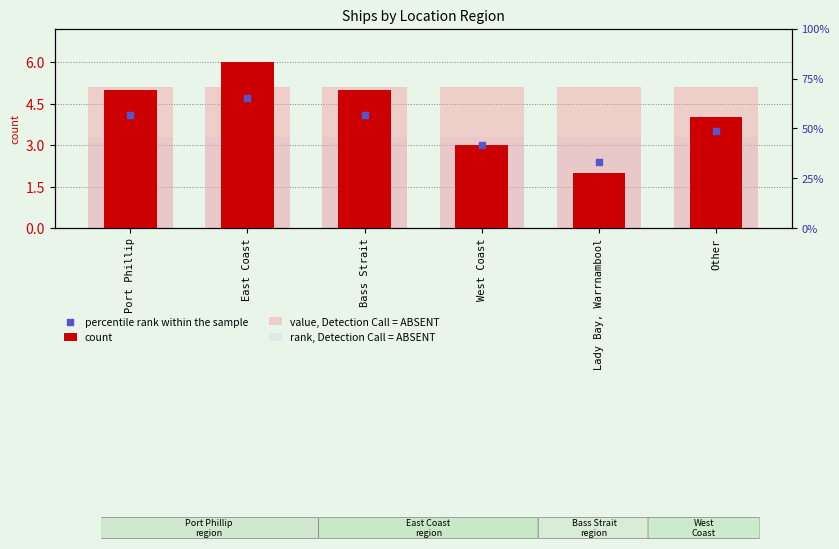

At which category is the sum across all series the highest?

East Coast